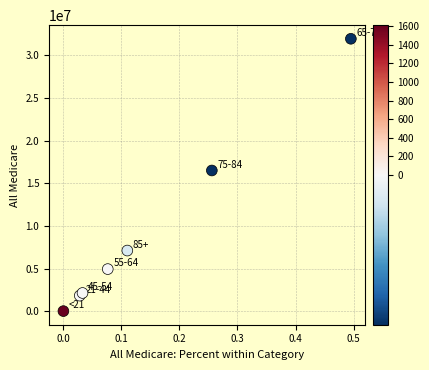

What Y value in the scatter plot is closest to 15967662?

16490099